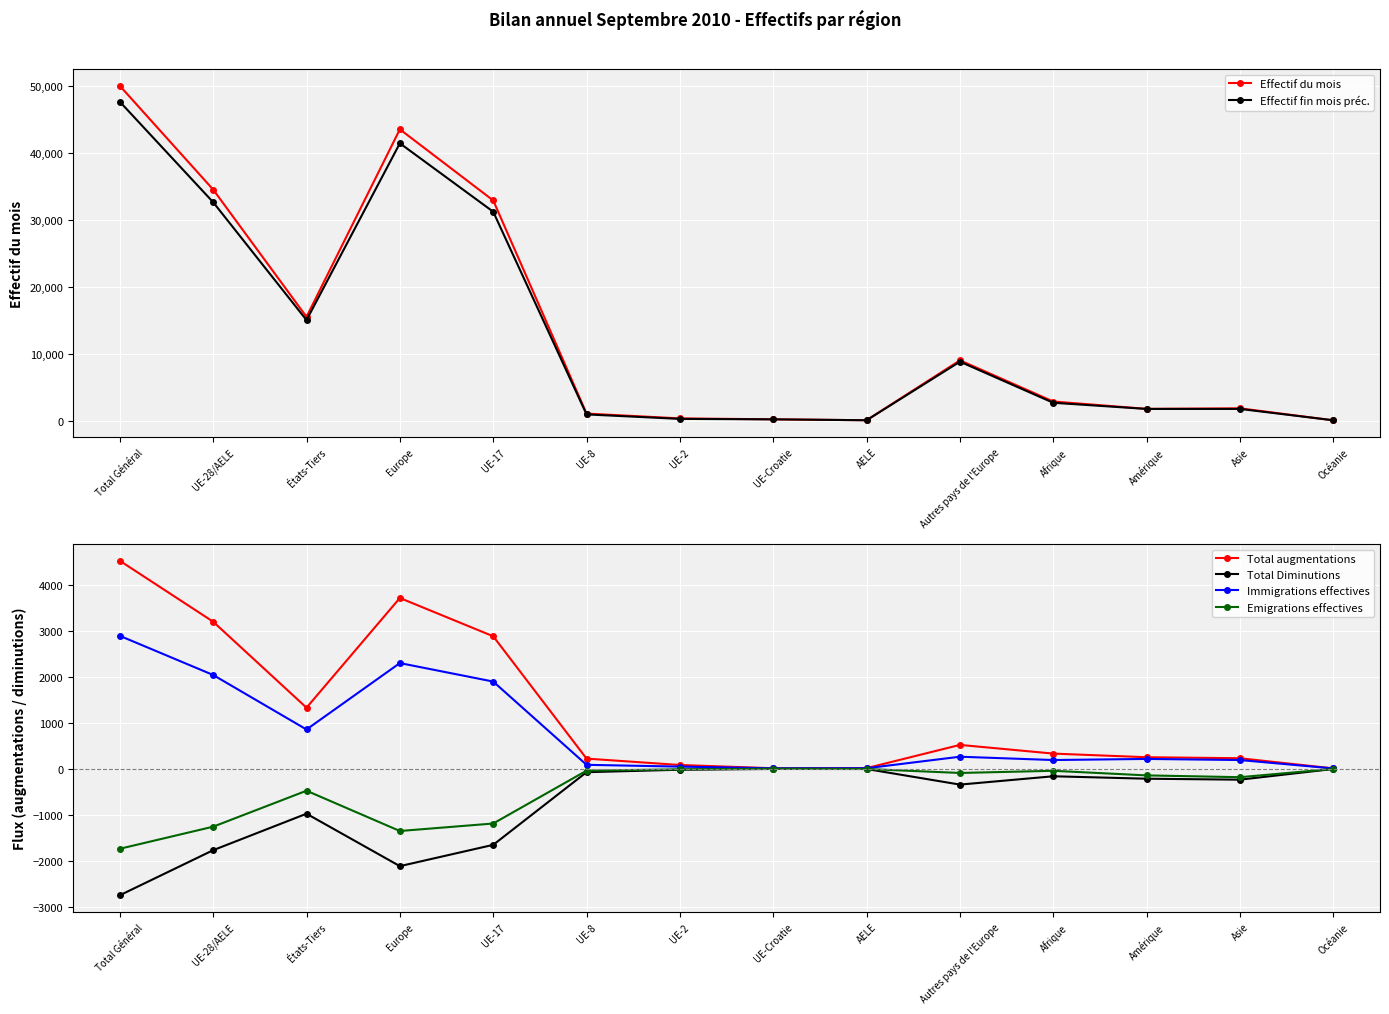

What are all the series names shown in the legend?

Effectif du mois, Effectif fin mois préc., Total augmentations, Total Diminutions, Immigrations effectives, Emigrations effectives